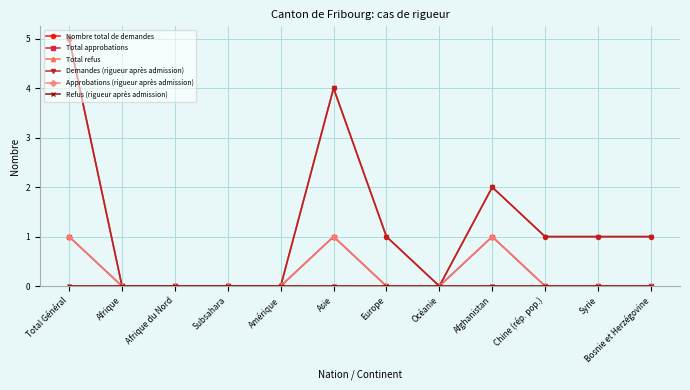

How many lines are shown in the chart?

6